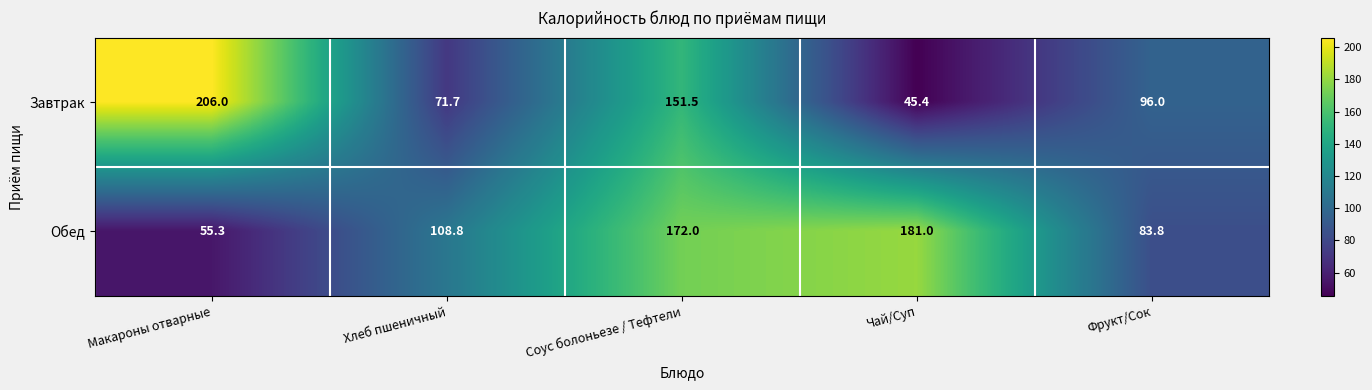

What is the maximum value for Обед?

181.0